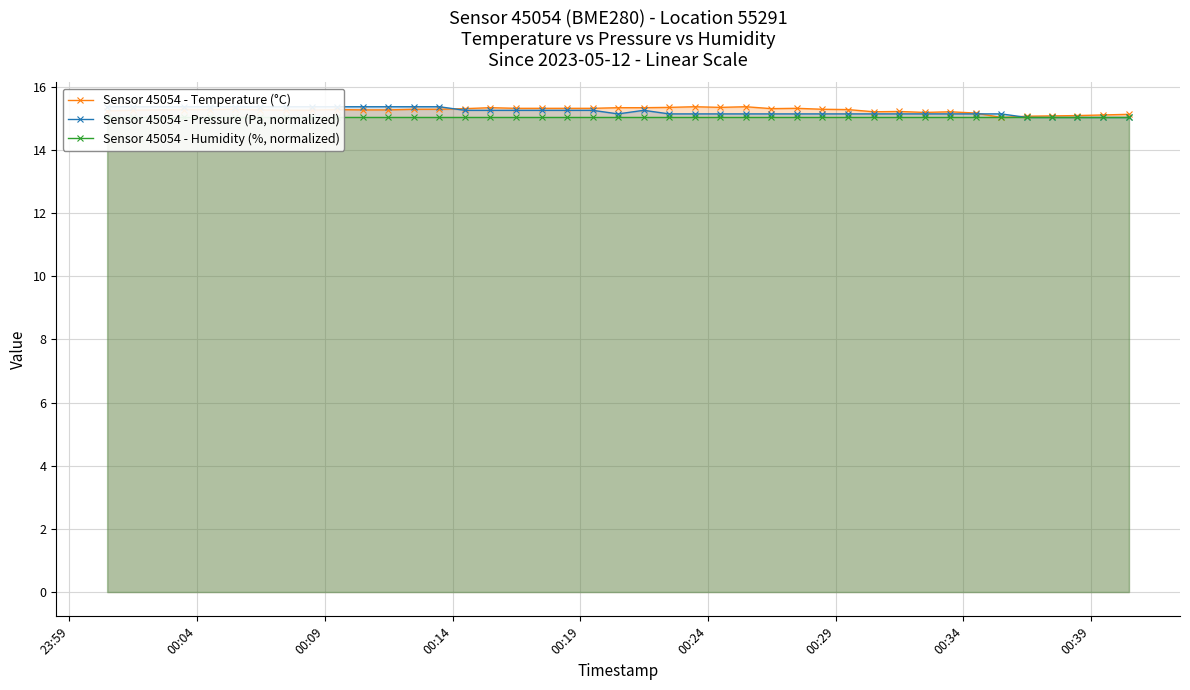

True or false: Sensor 45054 - Temperature (°C) has more than 2 interior local peaks.

True